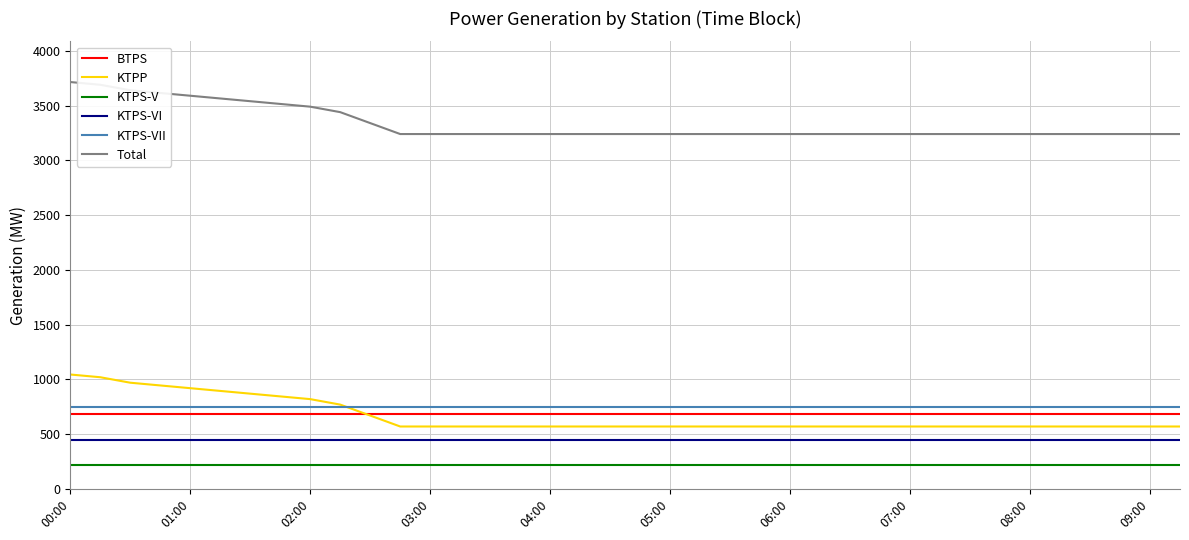

Which series has the largest total across all categories?

Total